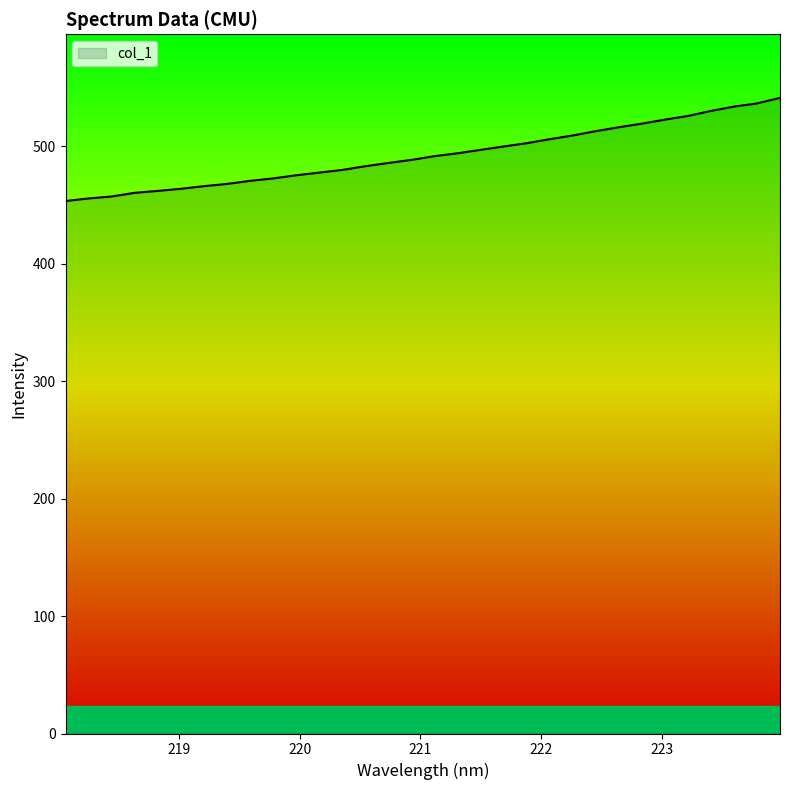

What is the minimum value shown in the chart?

453.3